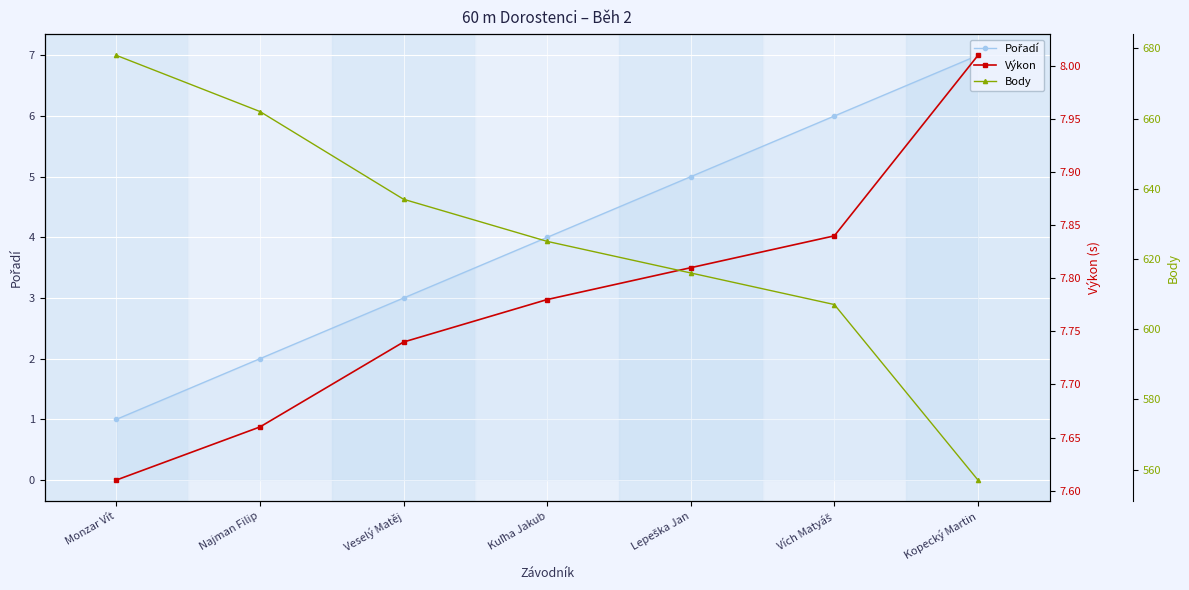

What is the value of the Pořadí point at the 7th from the left?

7.0